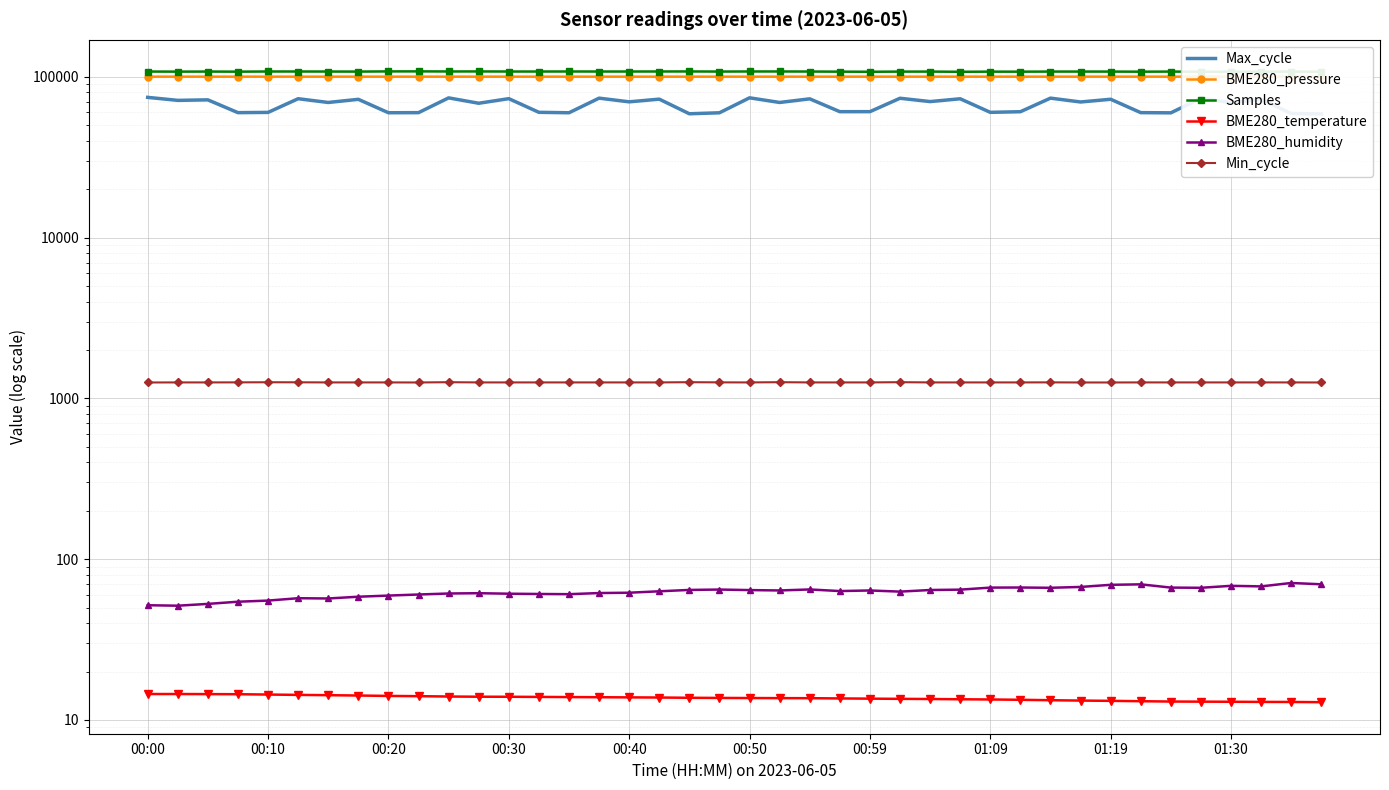

Which label corresponds to the largest value in the chart?

01:30